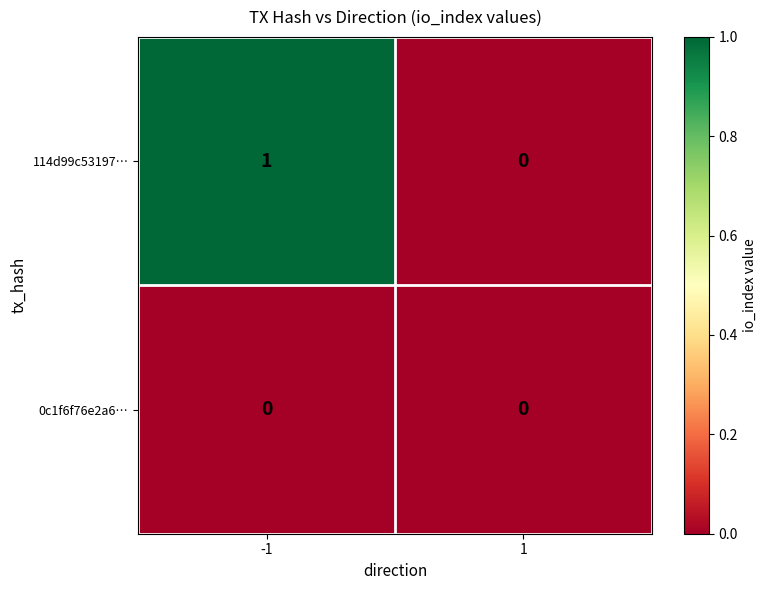

How many distinct data groups are displayed?

2